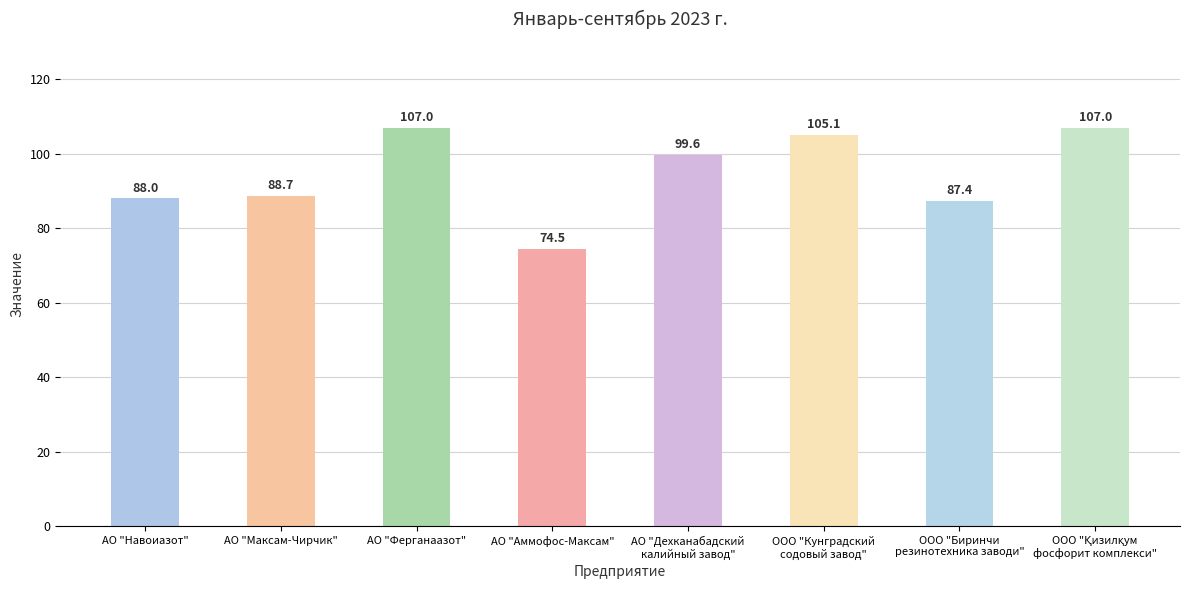

What is the smallest value displayed?

74.5